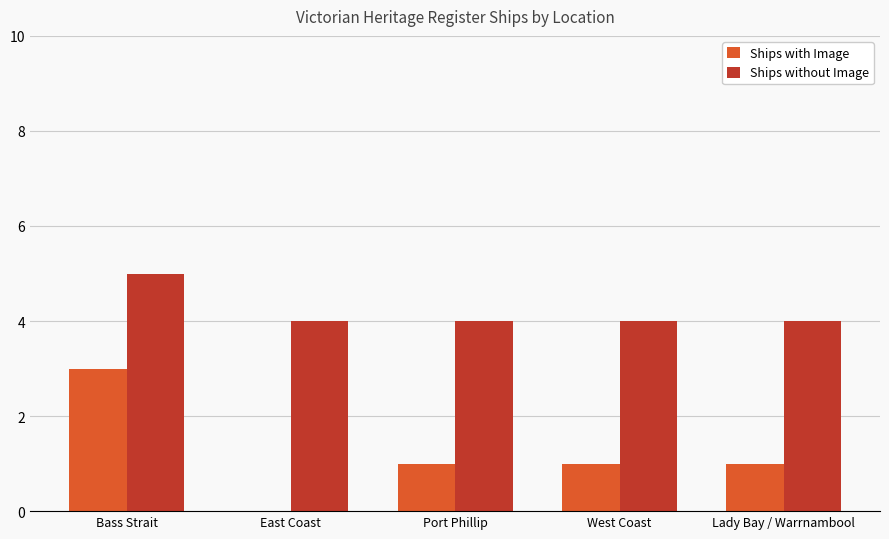

Between East Coast and West Coast, which series saw the biggest shift?

Ships with Image